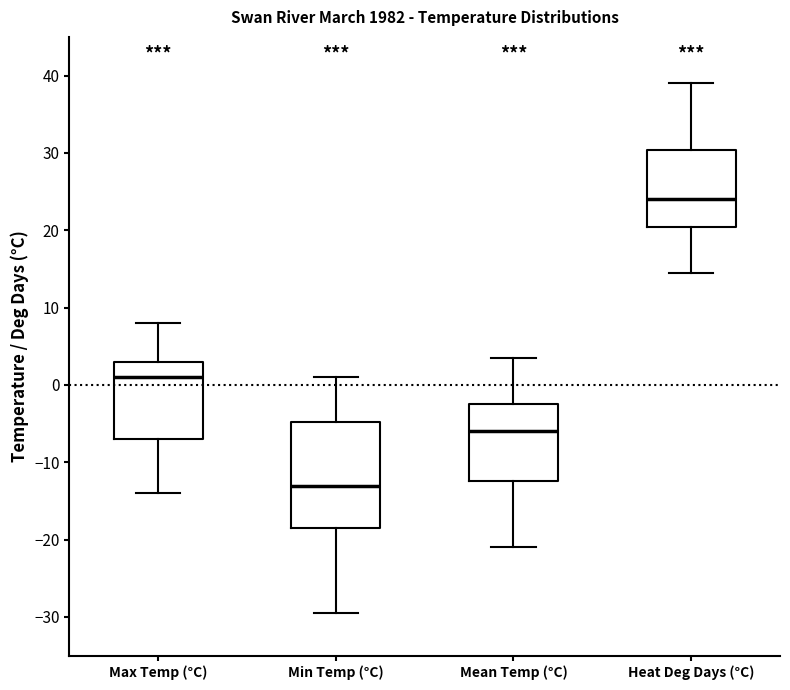

Which box is the tallest, from its lower edge to its upper edge?

Min Temp (°C)